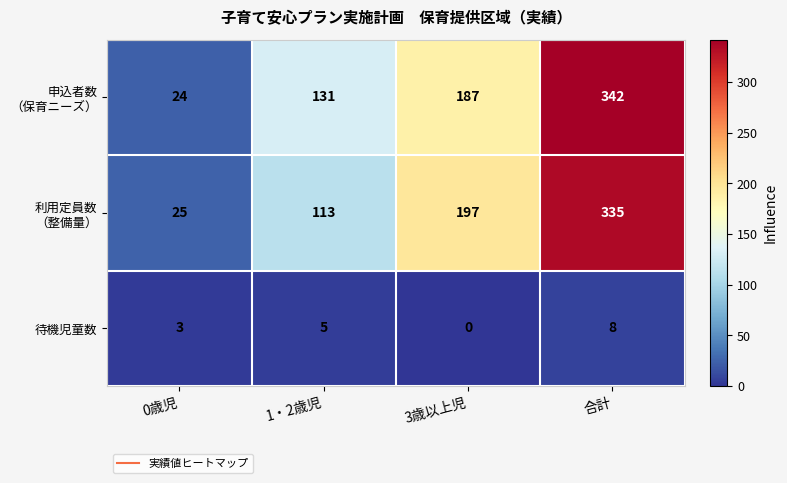

At how many categories does at least one series exceed 1?

4